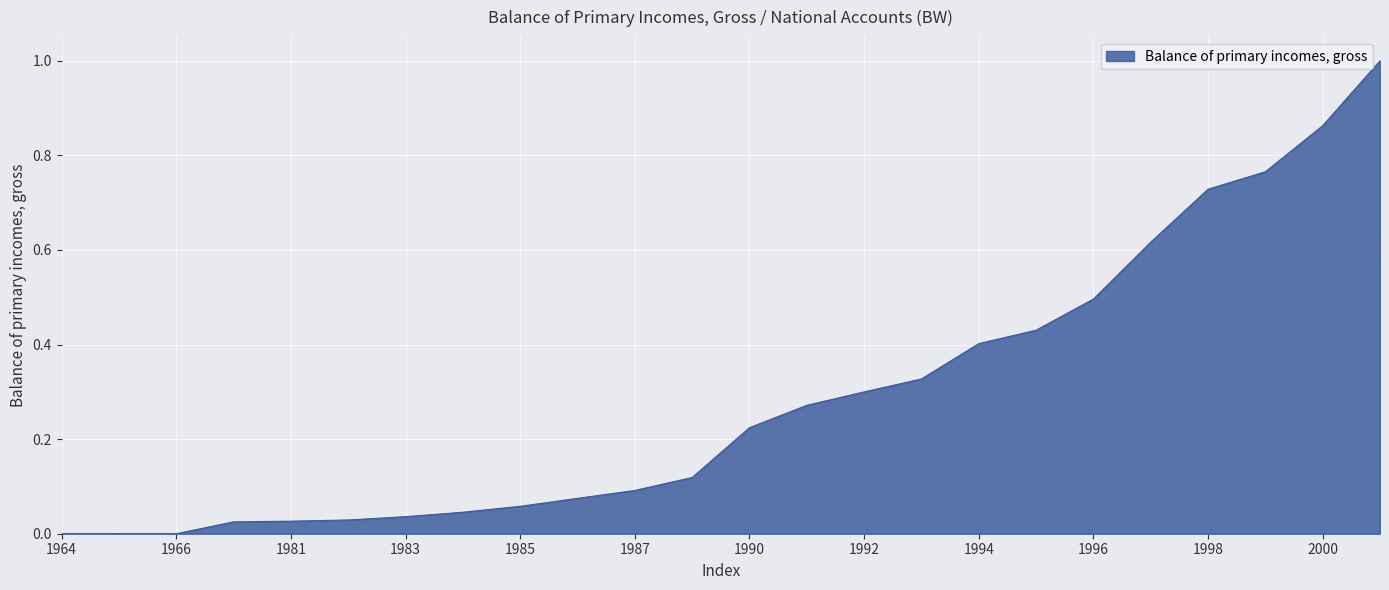

What is the difference between the maximum and minimum values?

1.0